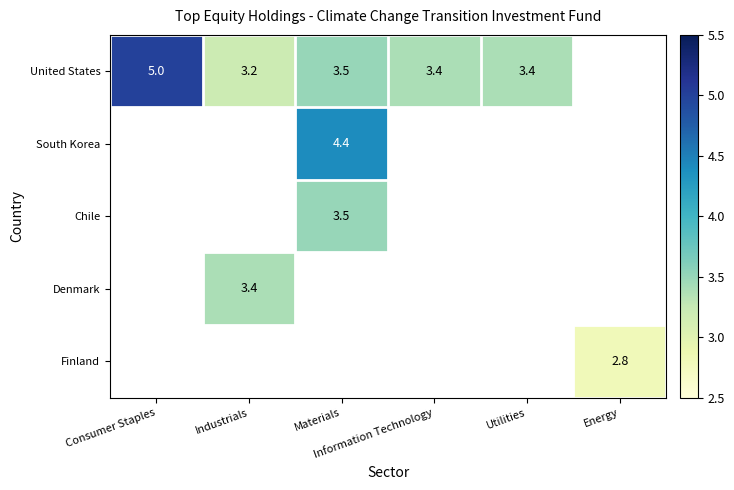

Which has a higher value, Materials or Consumer Staples?

Consumer Staples